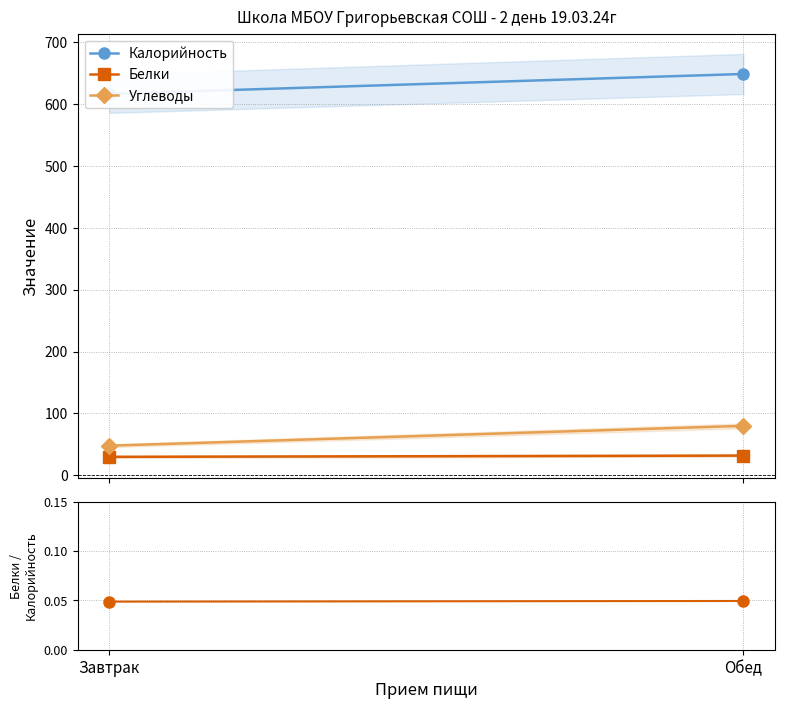

Which category has the highest value in the Белки/Калорийность series?

Обед